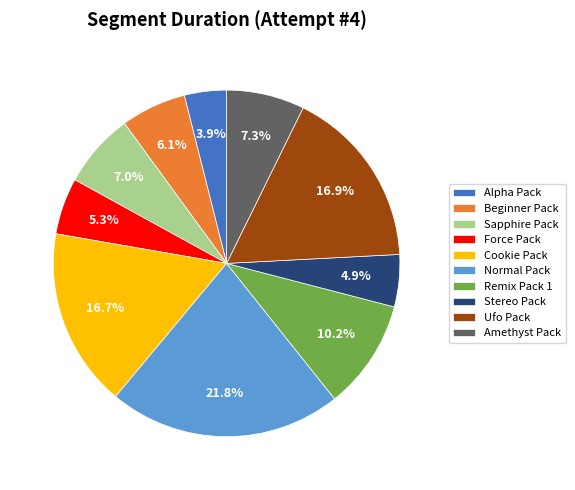

Does Cookie Pack account for over 50% of the chart?

No